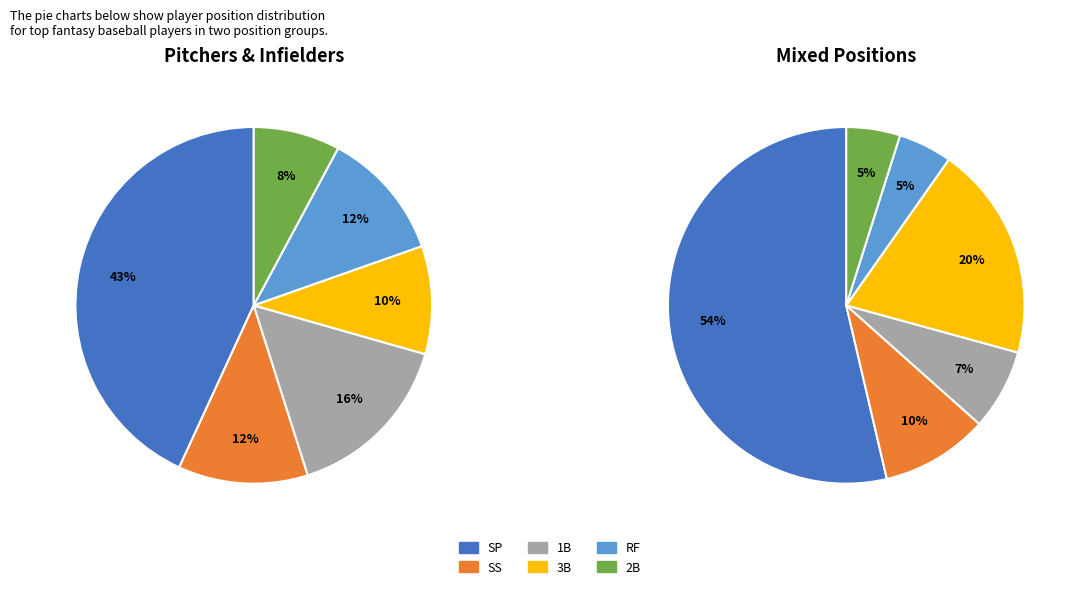

To the nearest percent, what is the difference between the 1B and SS slice percentages?

3%